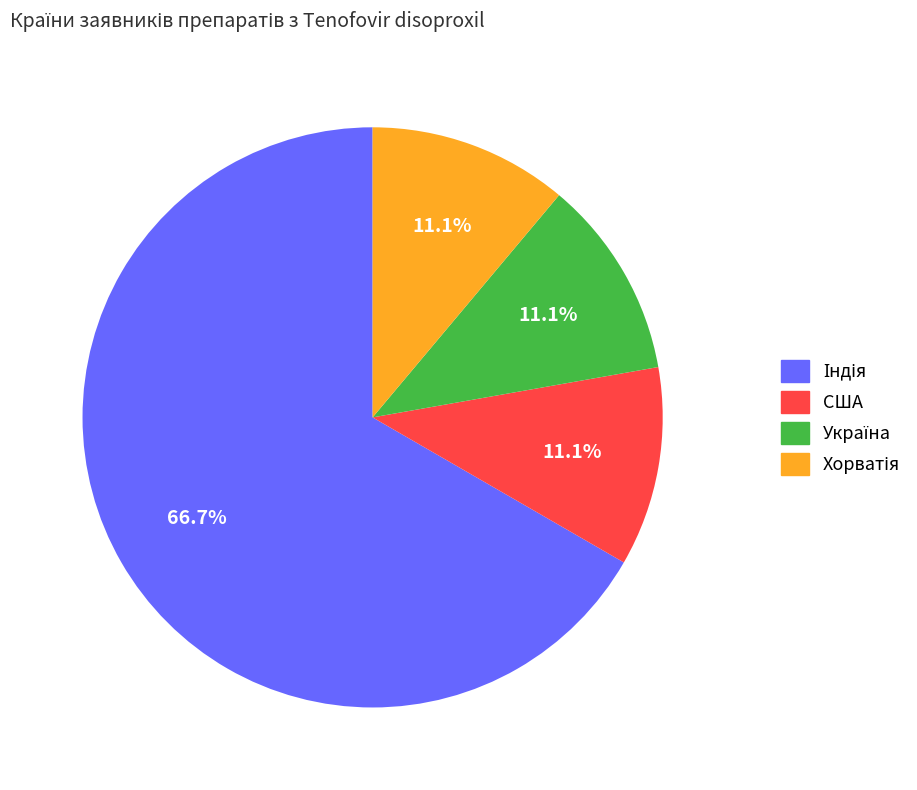

Is there a majority slice in this chart?

Yes